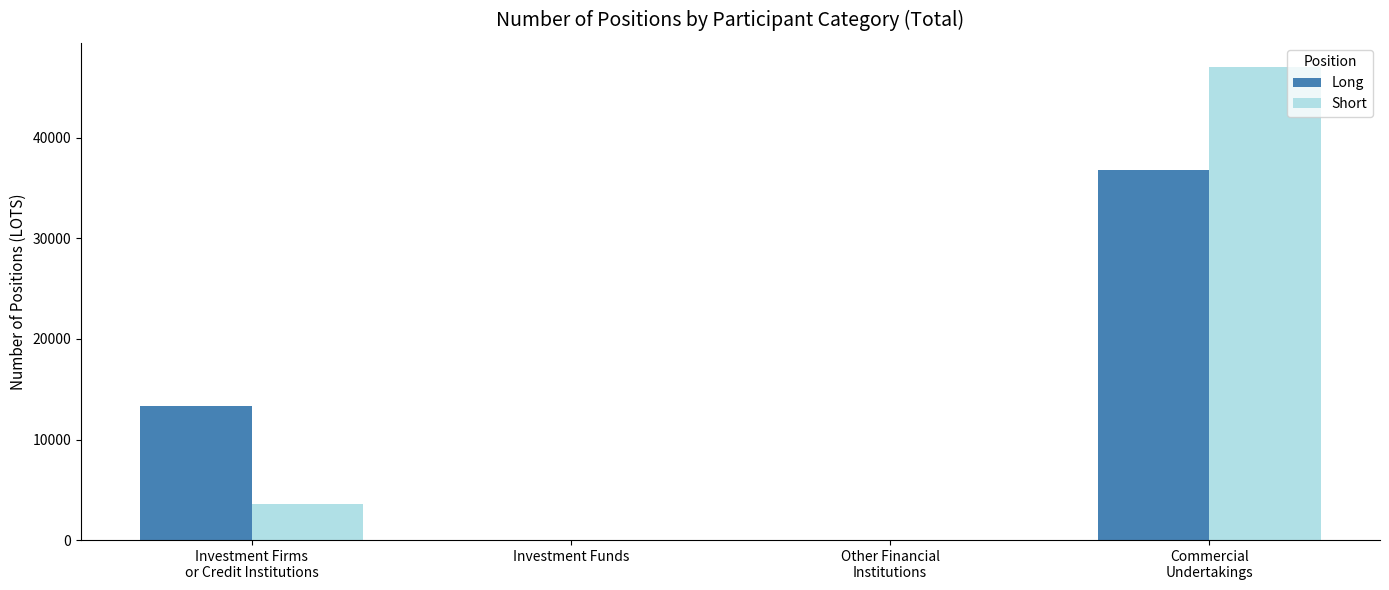

What is the maximum value shown in the chart?

47092